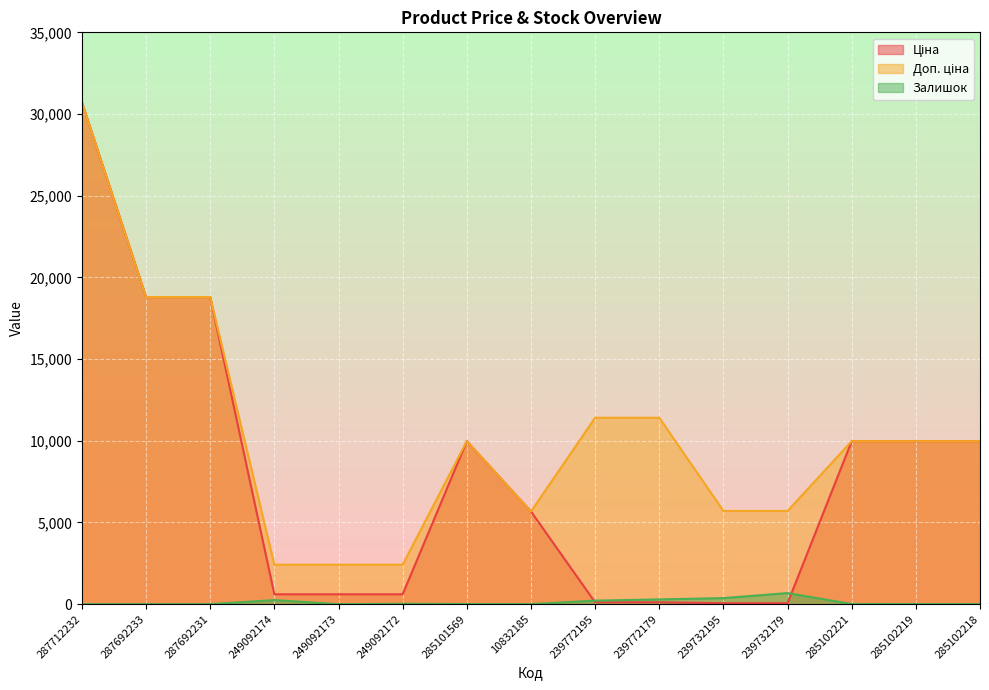

The Ціна series shows 114.1 at 239772179. True or false?

True